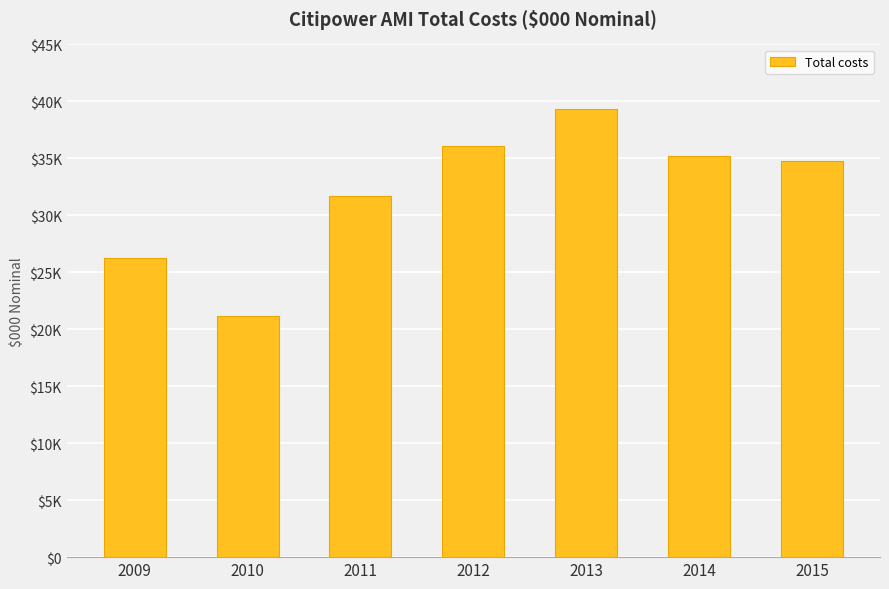

Are the bars horizontal?

No